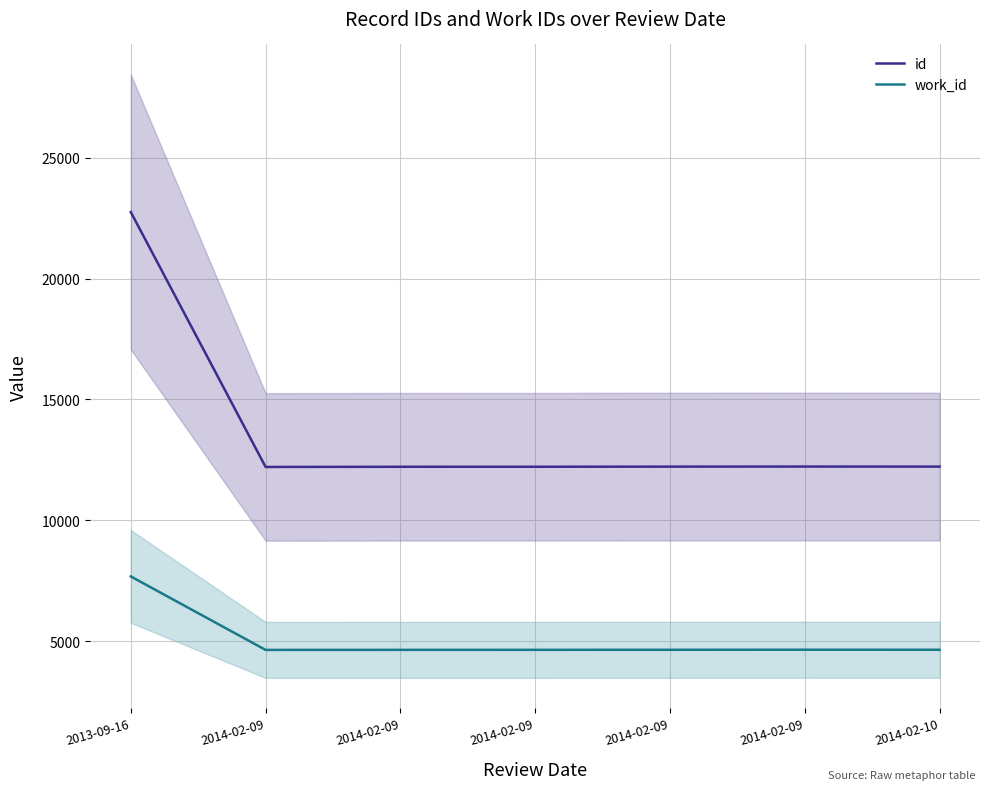

At how many categories does at least one series exceed 10135?

7